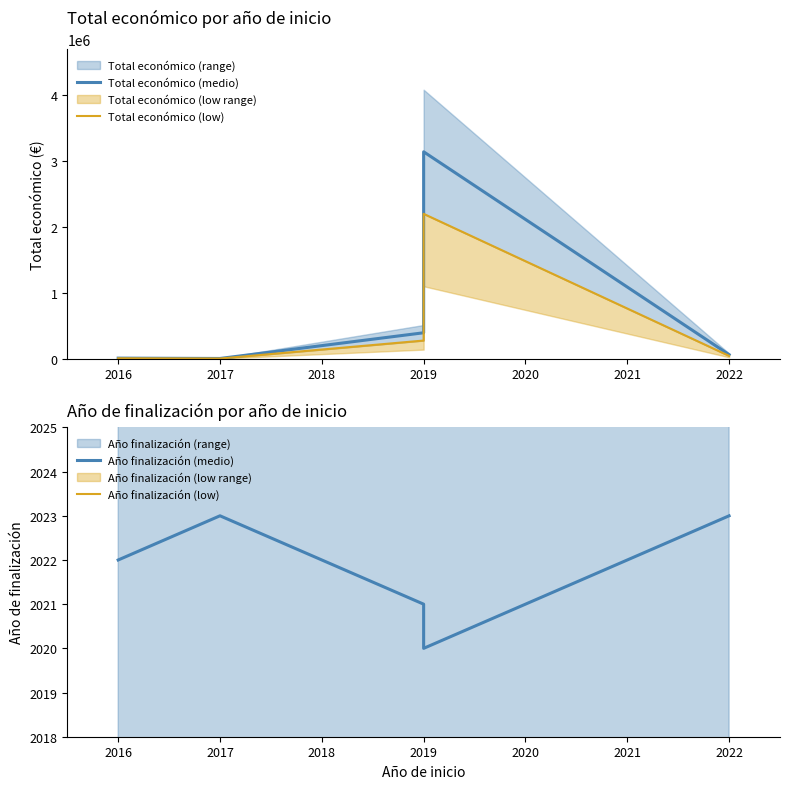

Reading left to right, list all the values displayed in this chart.

Total económico (medio): 8000.0	3000.0	393300.0	3142086.0	60870.0
Total económico (low): 5600.0	2100.0	275310.0	2199460.2	42609.0
Año finalización (medio): 2022.0	2023.0	2021.0	2020.0	2023.0
Año finalización (low): 2001.3	2002.3	2000.3	1999.3	2002.3